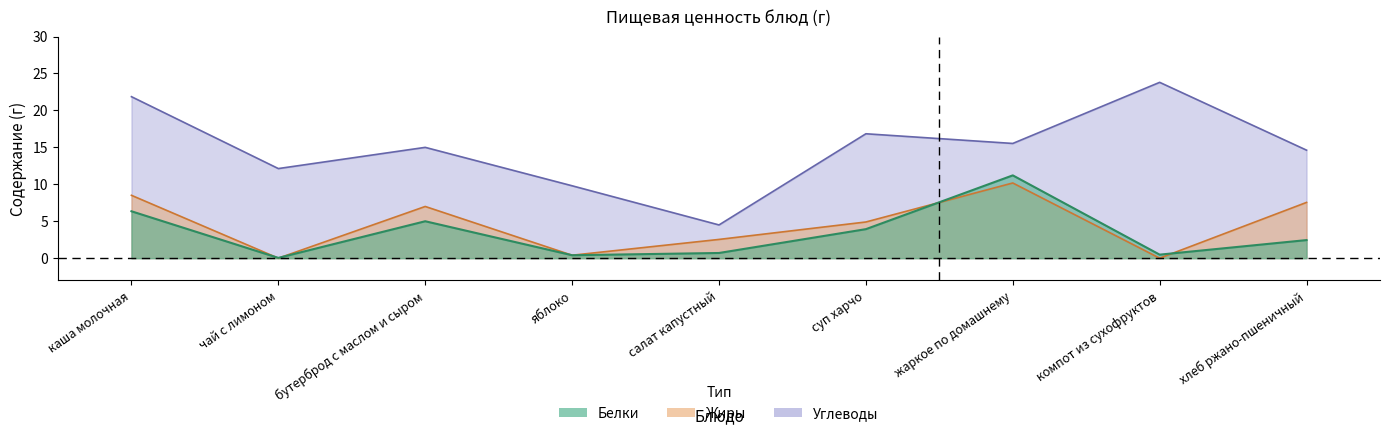

Reading left to right, what are all the values shown in this chart?

Белки: каша молочная=6.3	чай с лимоном=0.0	бутерброд с маслом и сыром=5.0	яблоко=0.4	салат капустный=0.7	суп харчо=3.9	жаркое по домашнему=11.2	компот из сухофруктов=0.5	хлеб ржано-пшеничный=2.5
Жиры: каша молочная=8.5	чай с лимоном=0.0	бутерброд с маслом и сыром=7.0	яблоко=0.4	салат капустный=2.5	суп харчо=4.9	жаркое по домашнему=10.2	компот из сухофруктов=0.0	хлеб ржано-пшеничный=7.5
Углеводы: каша молочная=21.9	чай с лимоном=12.1	бутерброд с маслом и сыром=15.0	яблоко=9.8	салат капустный=4.5	суп харчо=16.8	жаркое по домашнему=15.5	компот из сухофруктов=23.8	хлеб ржано-пшеничный=14.6